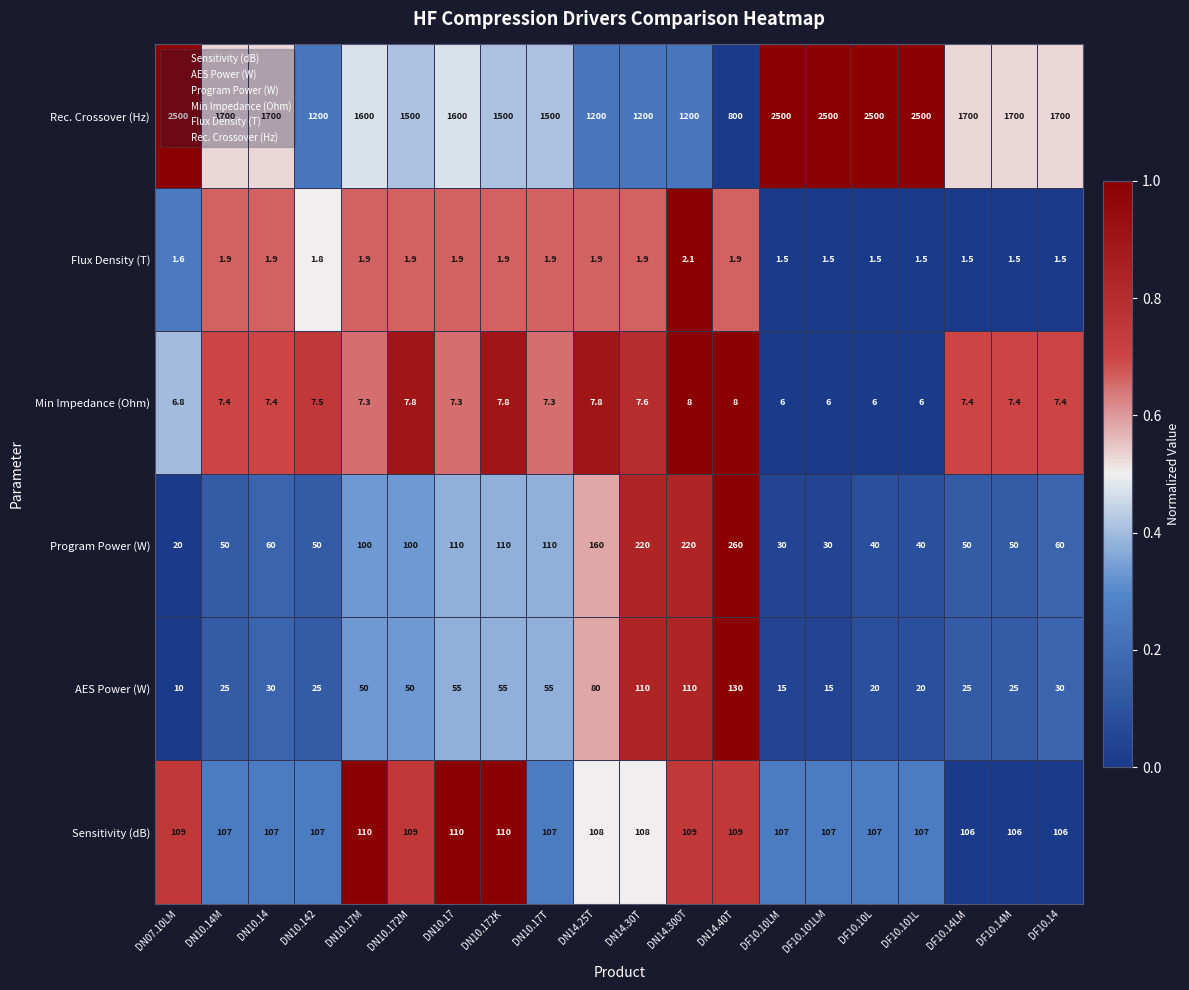

Is it true that Rec. Crossover (Hz) equals 2500.0 at DF10.101L?

True